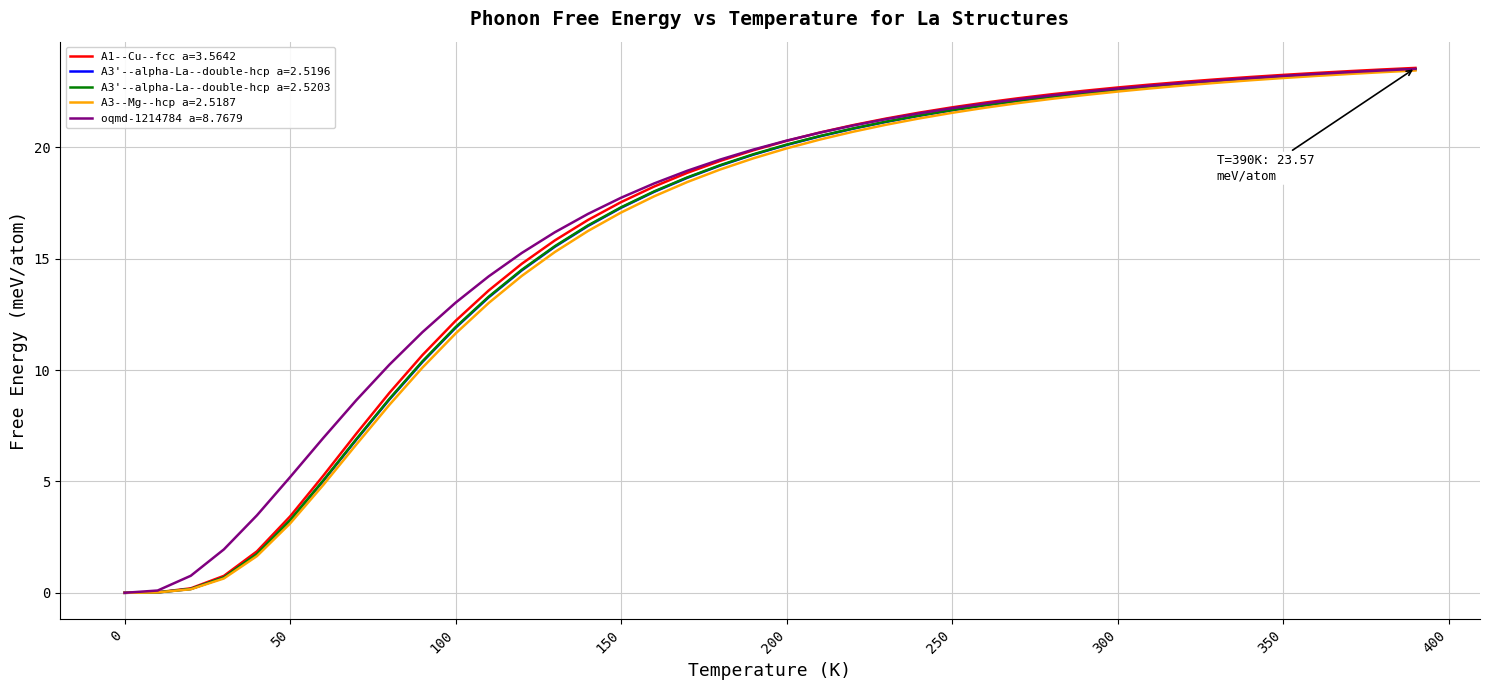

Which series has the widest spread of values?

A1--Cu--fcc a=3.5642